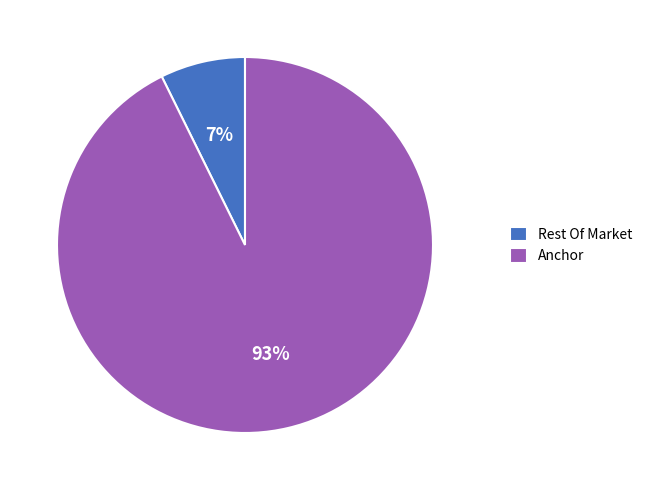

Is it true that Rest Of Market is 21% of the pie?

False